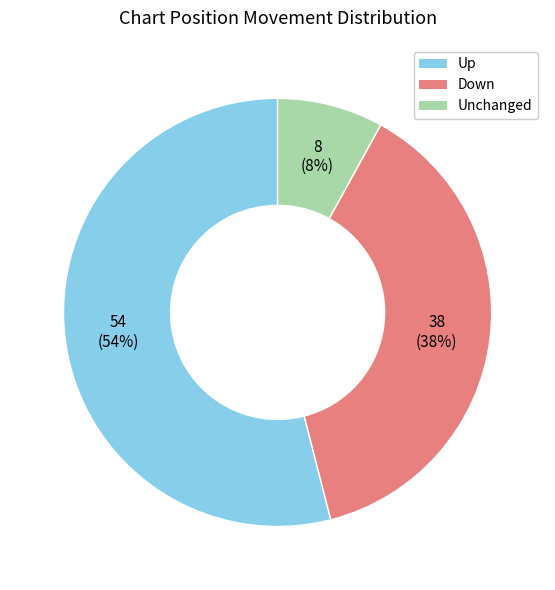

Rank the categories by value from highest to lowest.

Up, Down, Unchanged